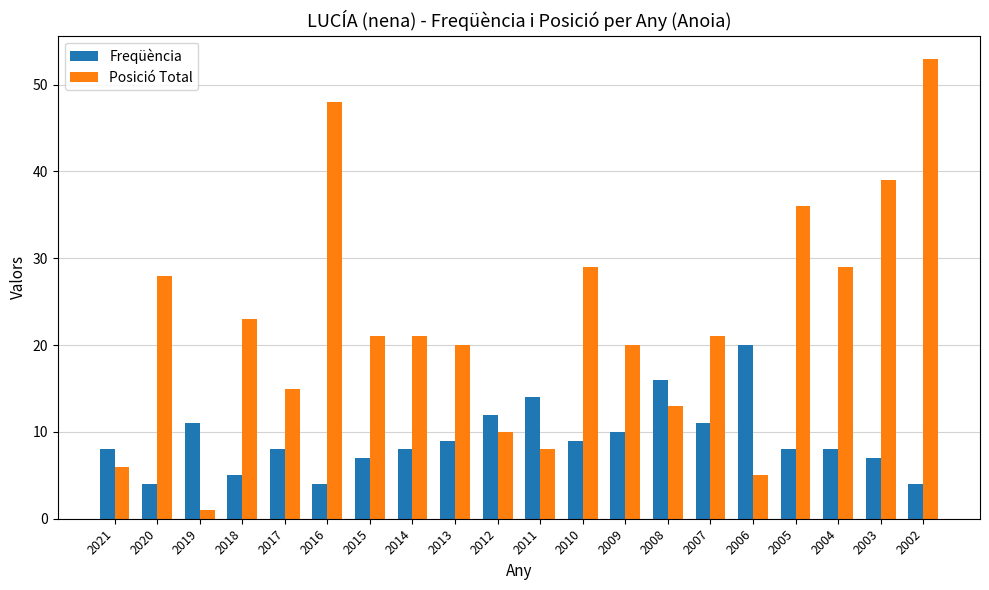

What is the sum of all Posició Total values?

446